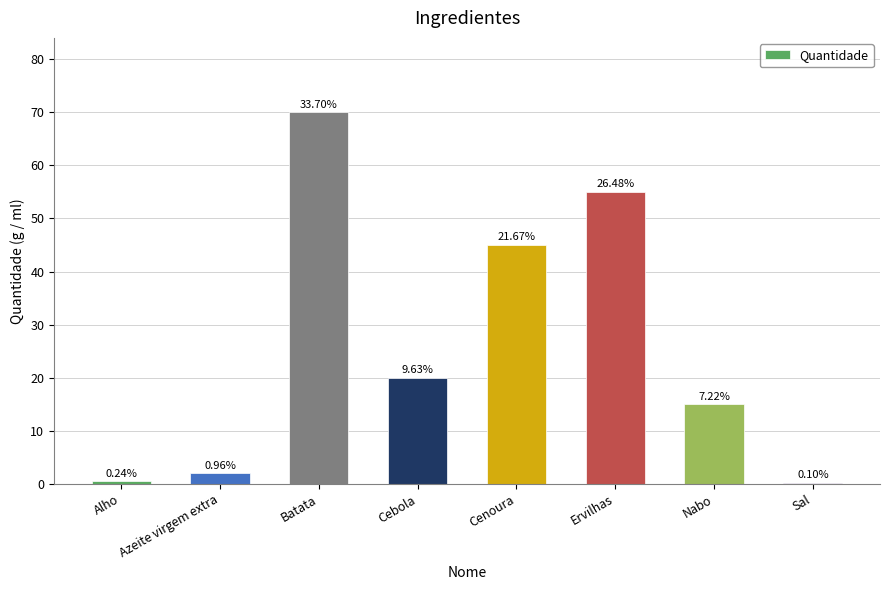

What is the difference between the second highest and minimum values?

54.8